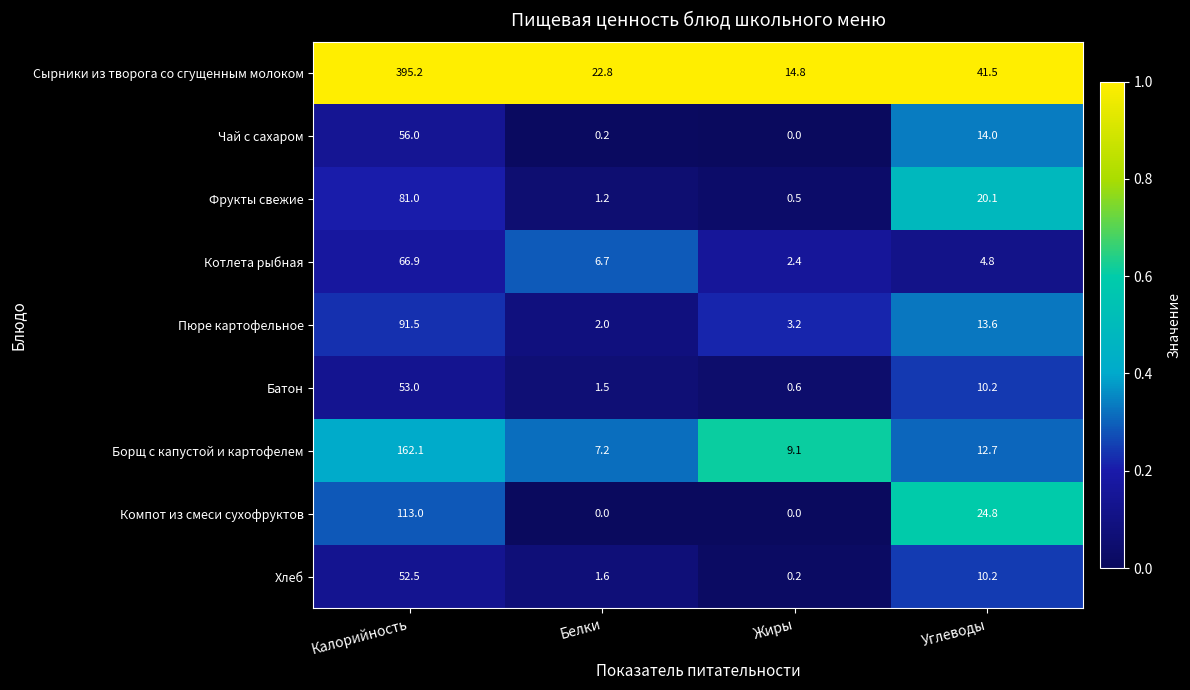

Which series has the widest spread of values?

Сырники из творога со сгущенным молоком